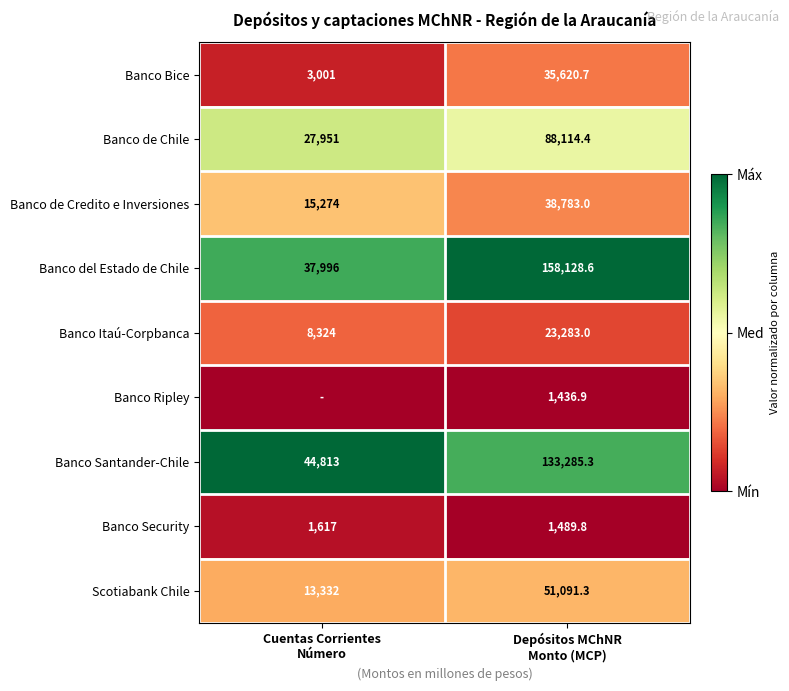

What is the difference between the maximum and minimum values in the Banco de Credito e Inversiones series?

23509.0